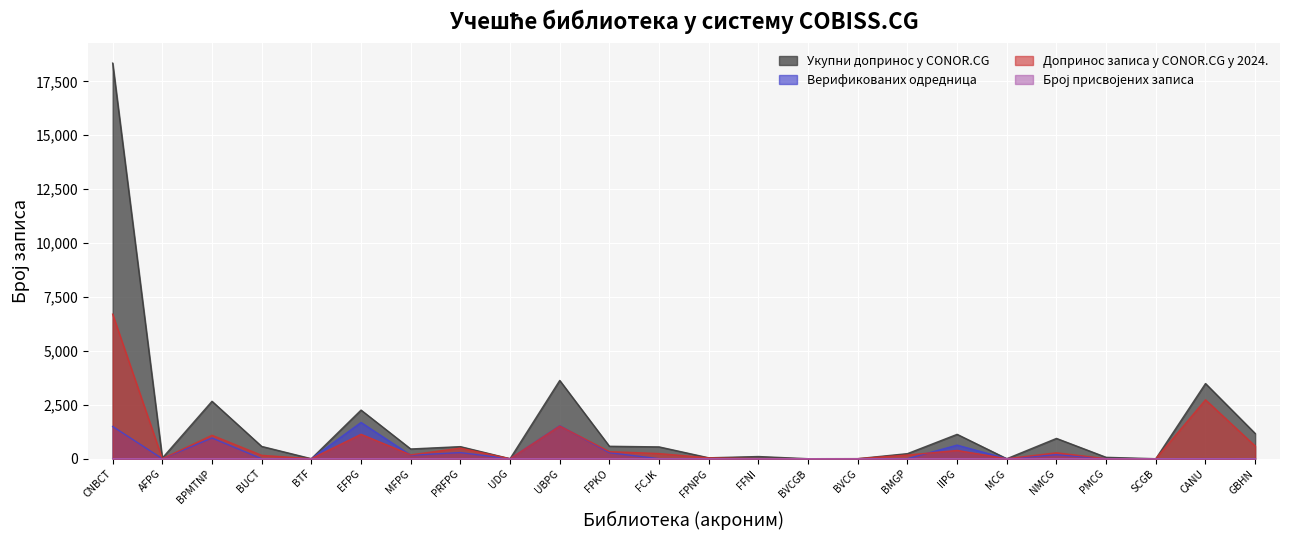

Is the value of Број присвојених записа at MFPG greater than the value of Укупни допринос у CONOR.CG at AFPG?

No